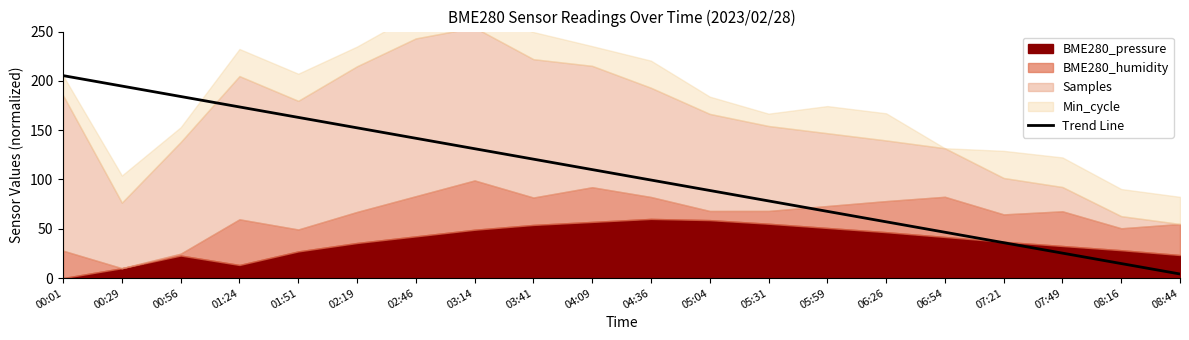

What is the minimum value shown in the chart?

4.1